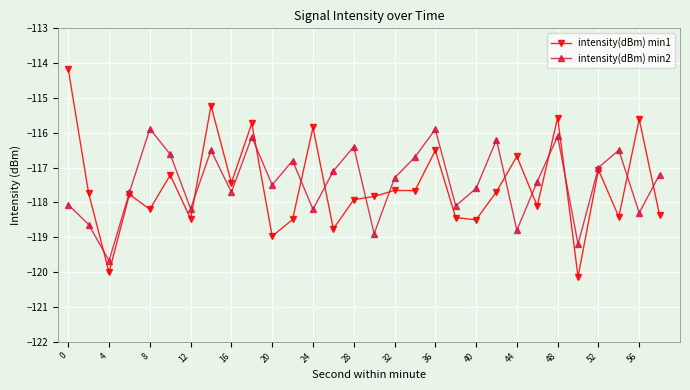

How many interior local valleys does the intensity(dBm) min2 series have?

10